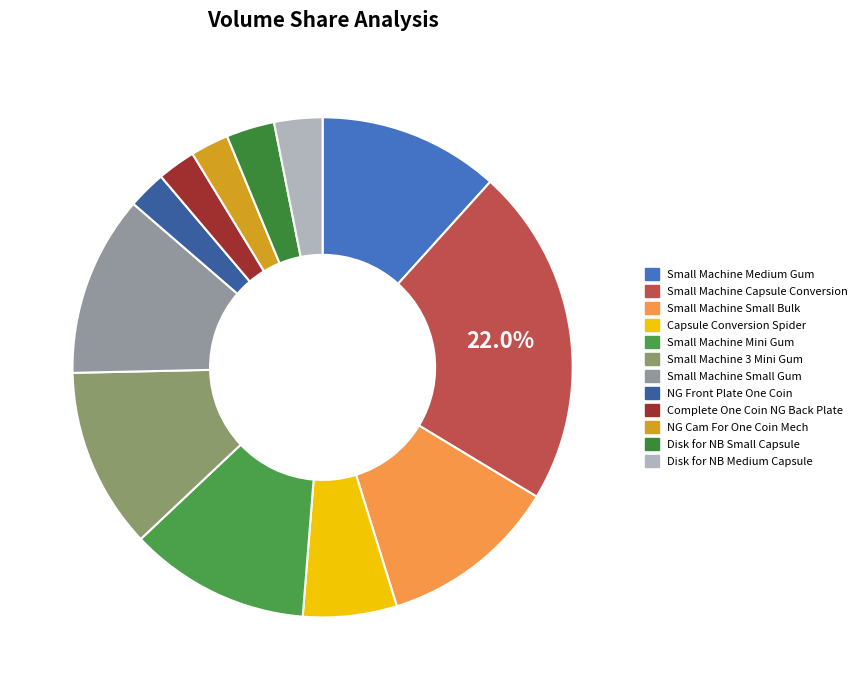

How much of the chart is everything except Small Machine Small Bulk?

88.4%